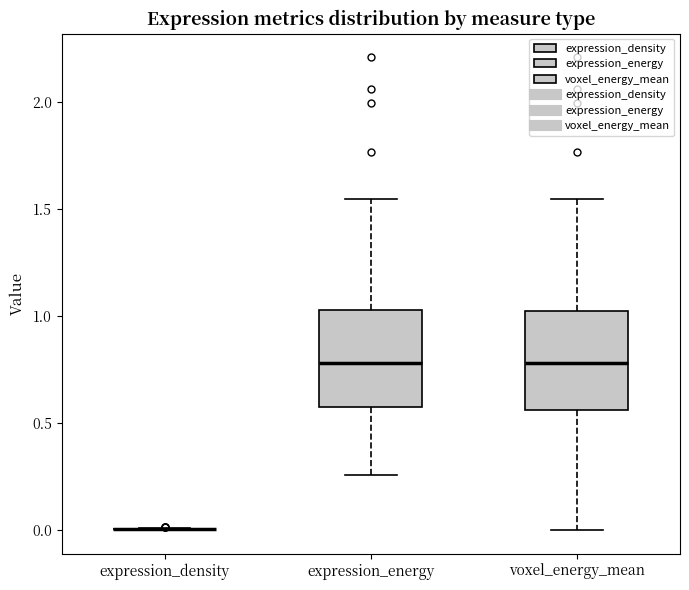

Reading left to right, read every box against the y-axis: the position of its median line, the range the box covers, and the ends of its whiskers. The values are not printed on the chart, so give them approximately, as read against the axis.

expression_density: box collapsed to a line at 0.00, whiskers 0.00 to 0.00
expression_energy: median 0.80, box 0.55 to 1.05, whiskers 0.25 to 1.55
voxel_energy_mean: median 0.80, box 0.55 to 1.00, whiskers 0.00 to 1.55